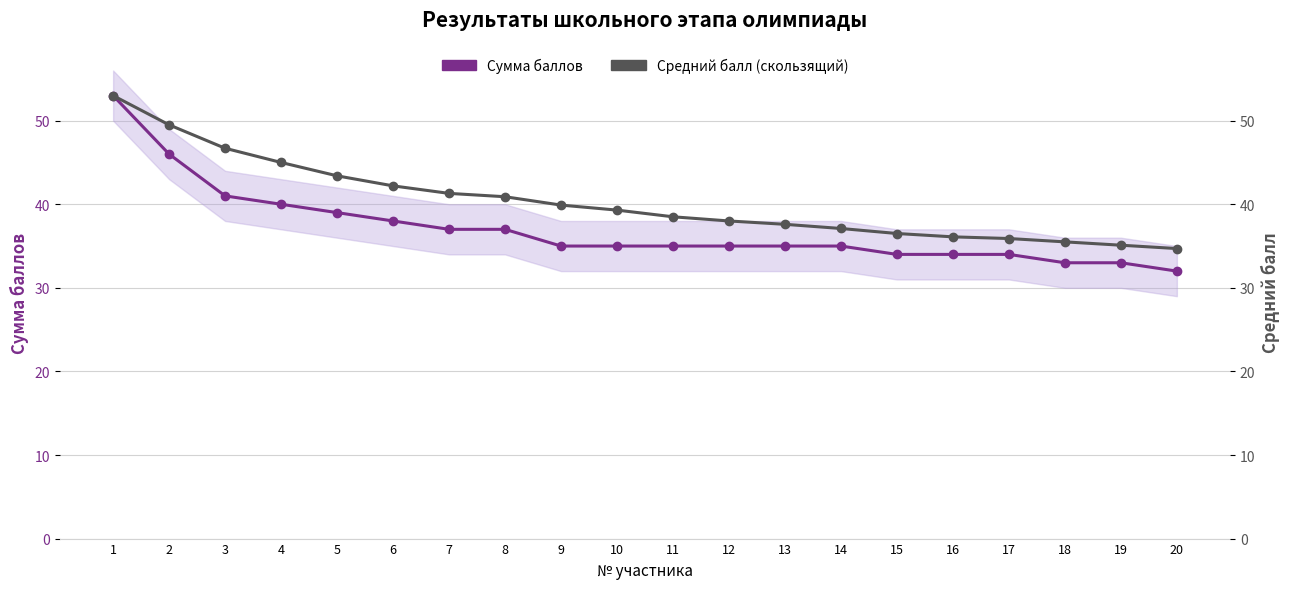

The Средний балл (скользящий) series shows 36.5 at 15. True or false?

True